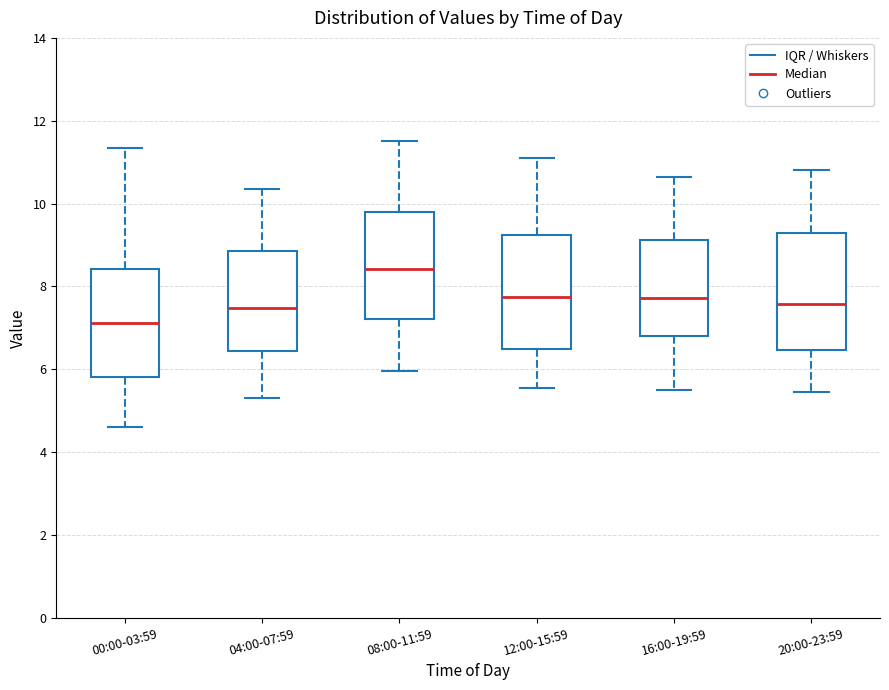

Where does the median line of the box for 04:00-07:59 sit on the y-axis? The values are not printed on the chart, so give them approximately, as read against the axis.

7.4